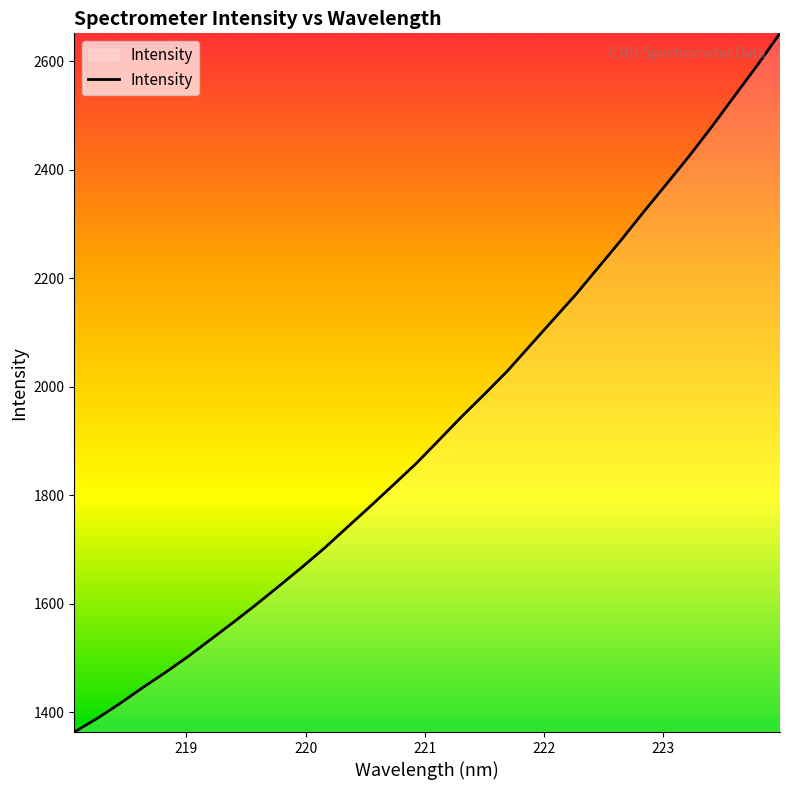

What is the difference between the maximum and minimum values?

1287.7